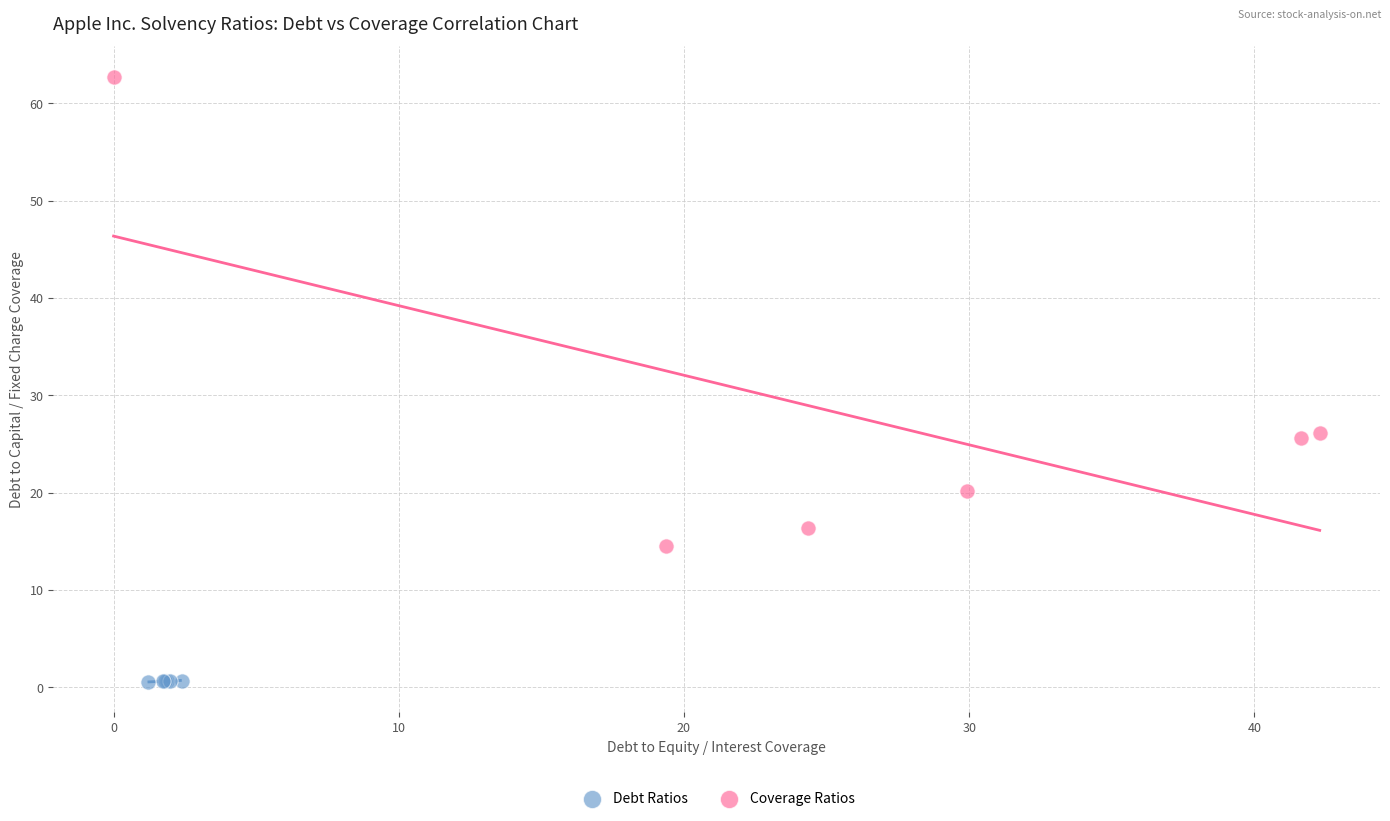

What are all the series names shown in the legend?

Debt Ratios, Coverage Ratios